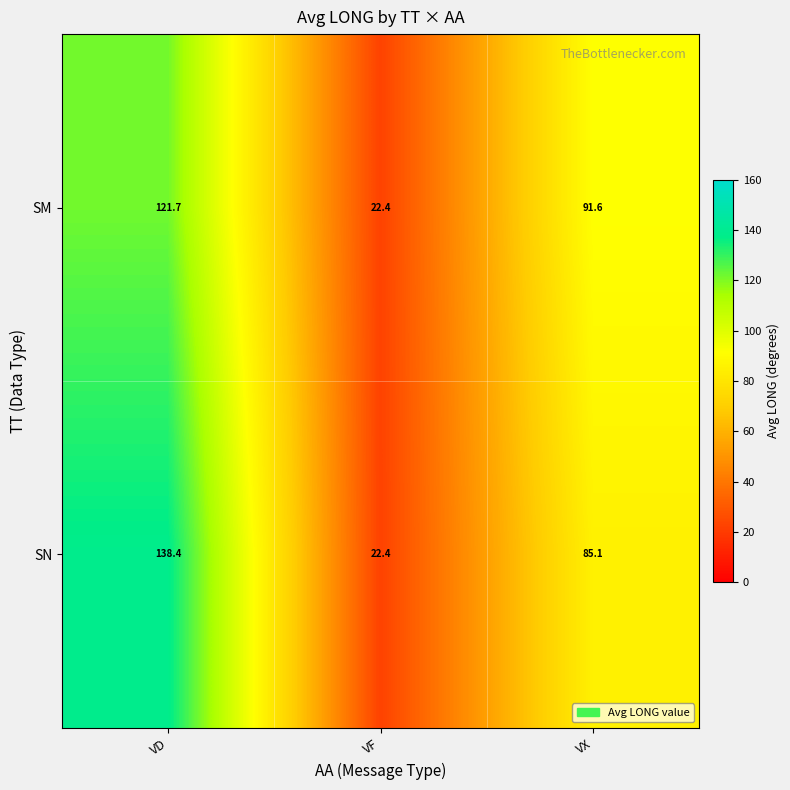

What is the approximate value of SM at VD?

121.7